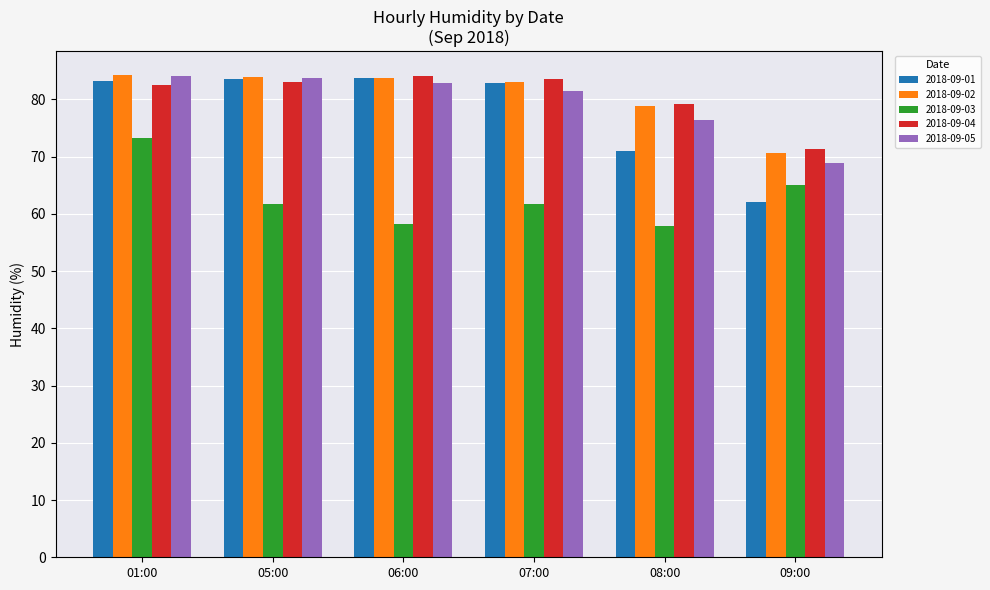

How many bars are there in total?

30